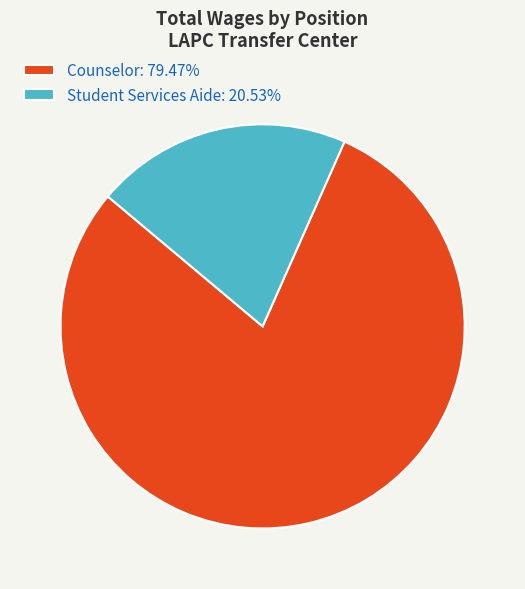

Combined, do Counselor: 79.47% and Student Services Aide: 20.53% account for over 50%?

Yes